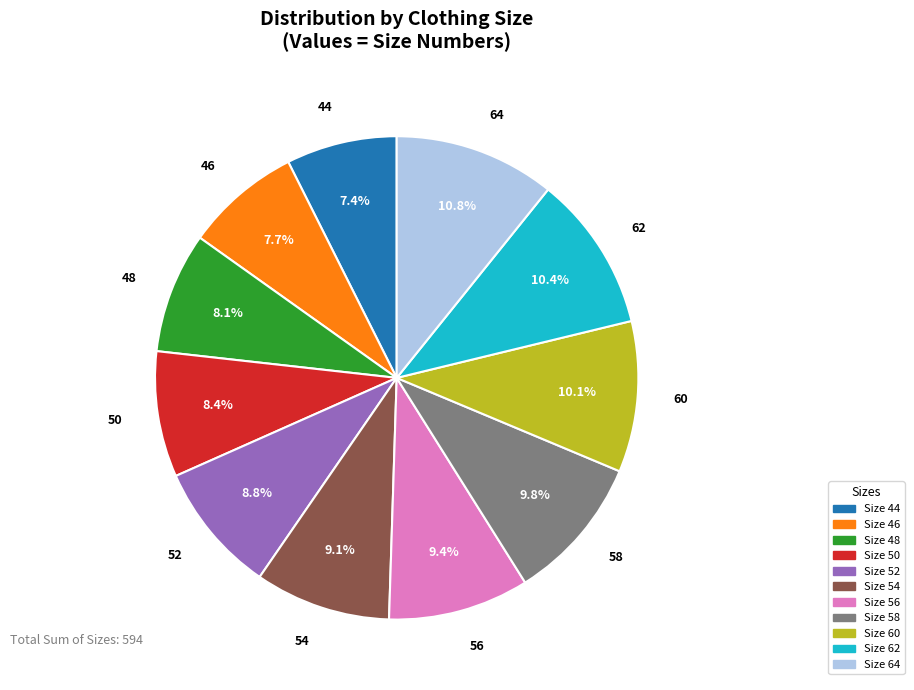

Count the number of slices in the pie.

11